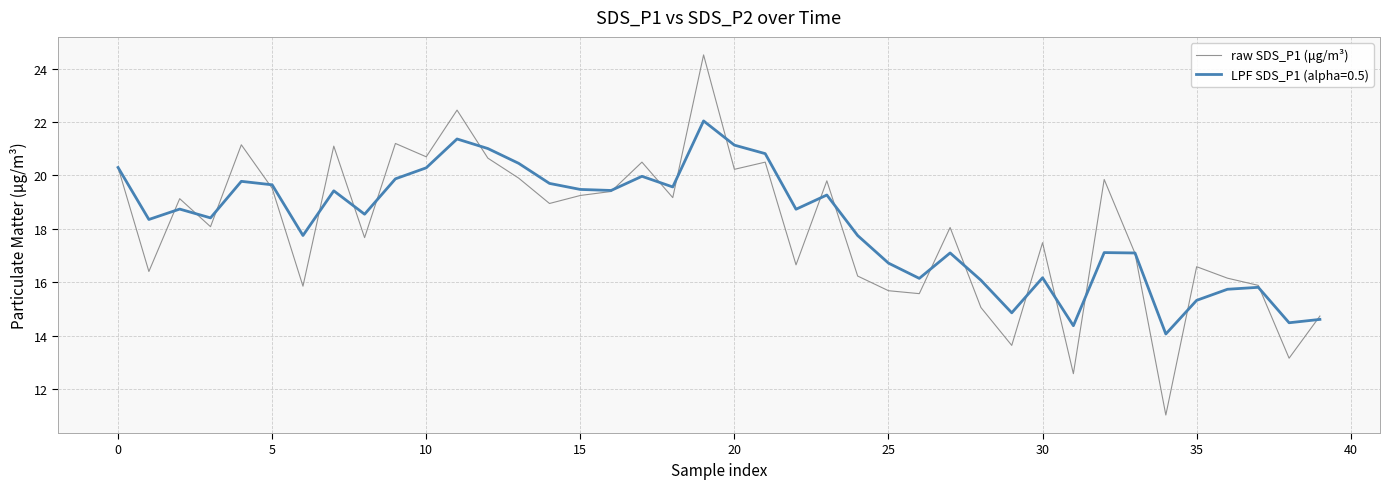

What is the greatest value displayed?

24.5